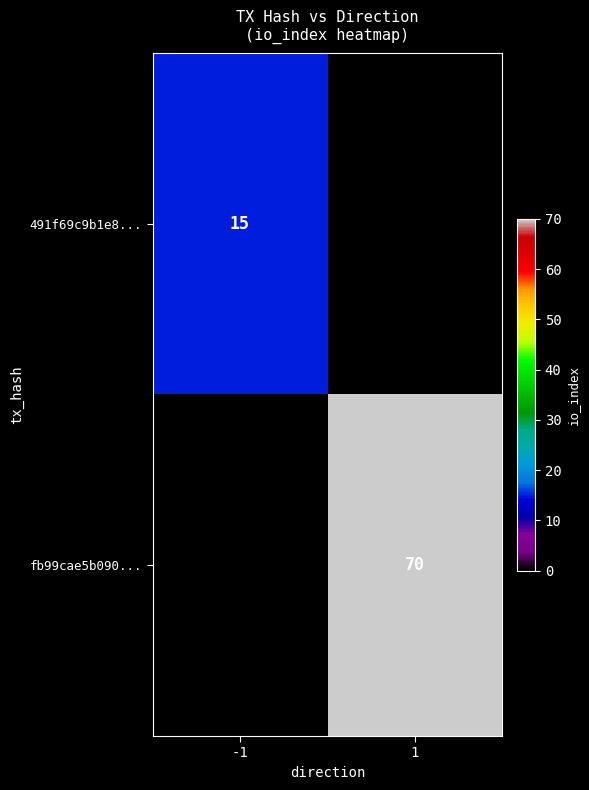

What is the total value across all series at -1?

15